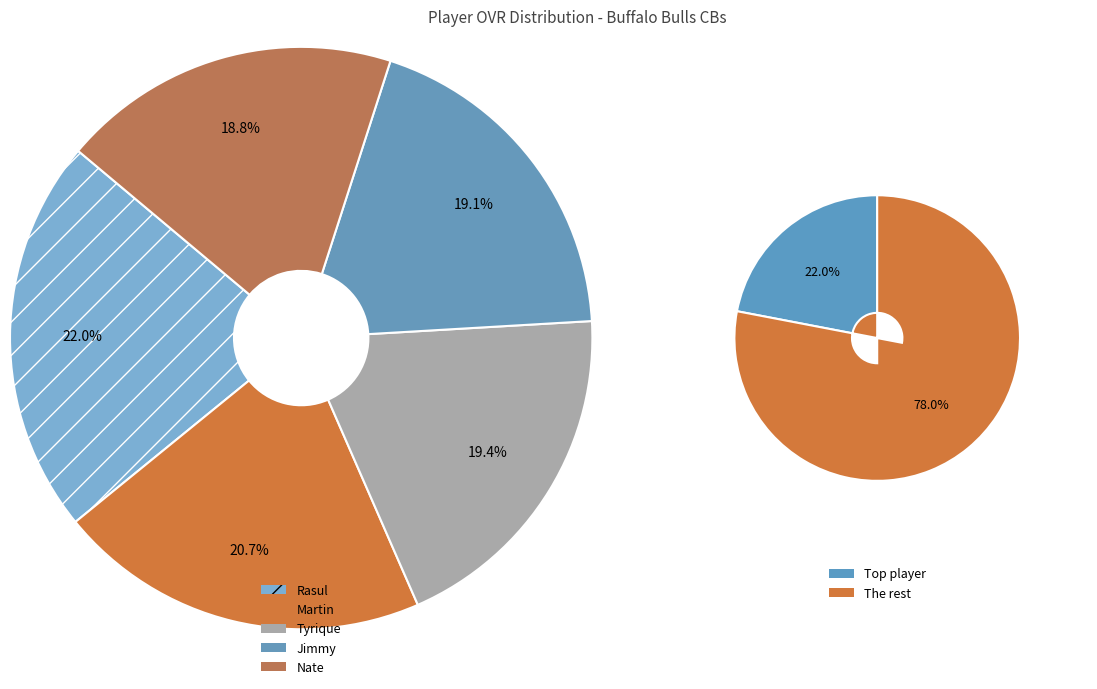

Which slice is the smallest?

Nate